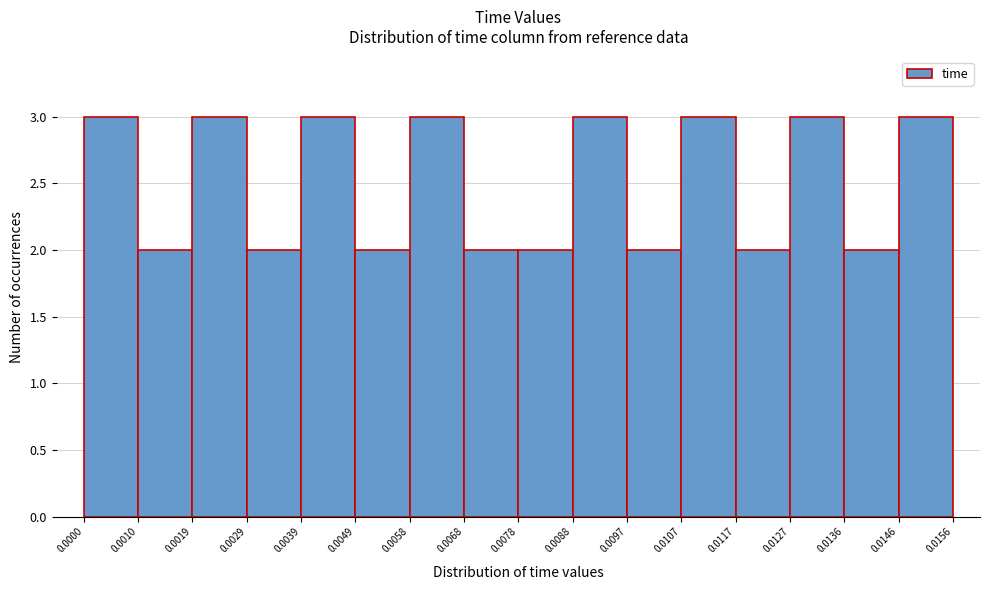

What is the height of the bar covering 0.0078 to 0.0088 on the x-axis? The values are not printed on the chart, so give them approximately, as read against the axis.

2